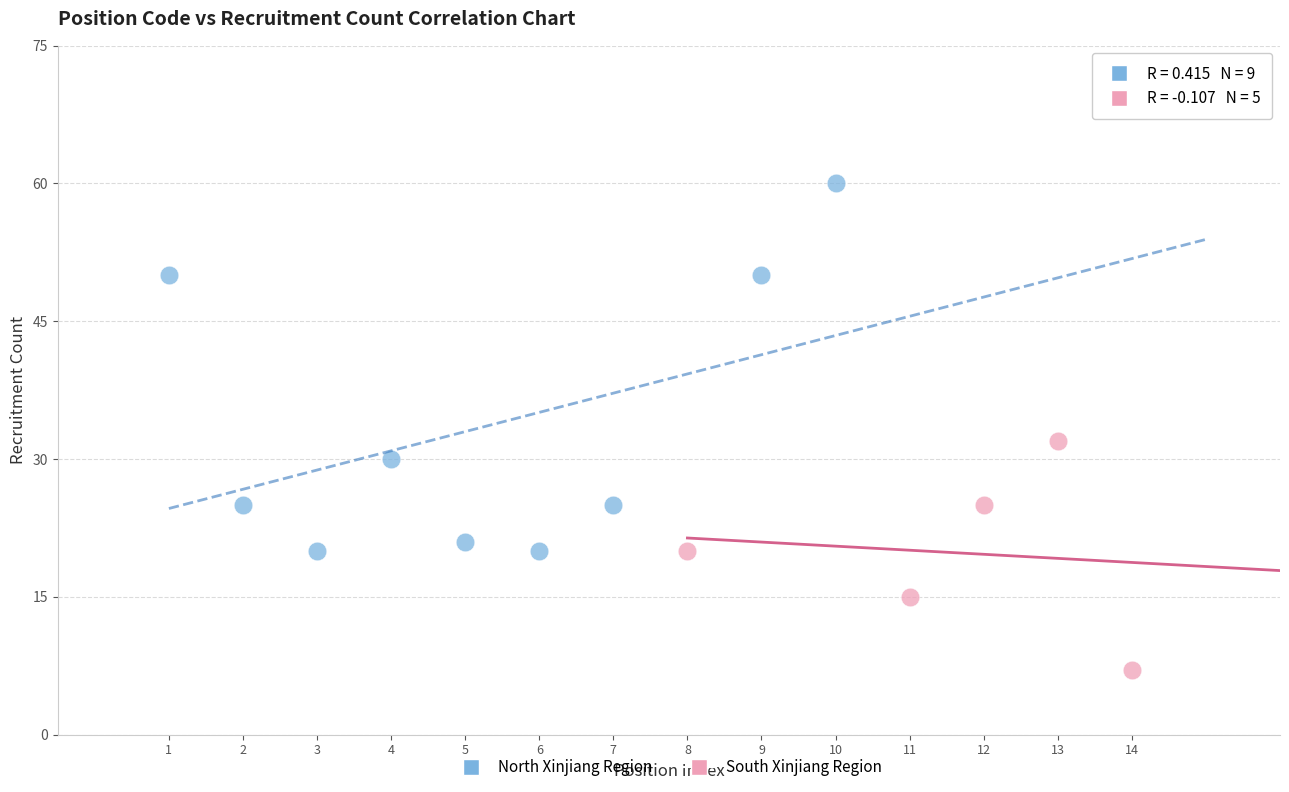

Which series contains the lowest Y value?

South Xinjiang Region